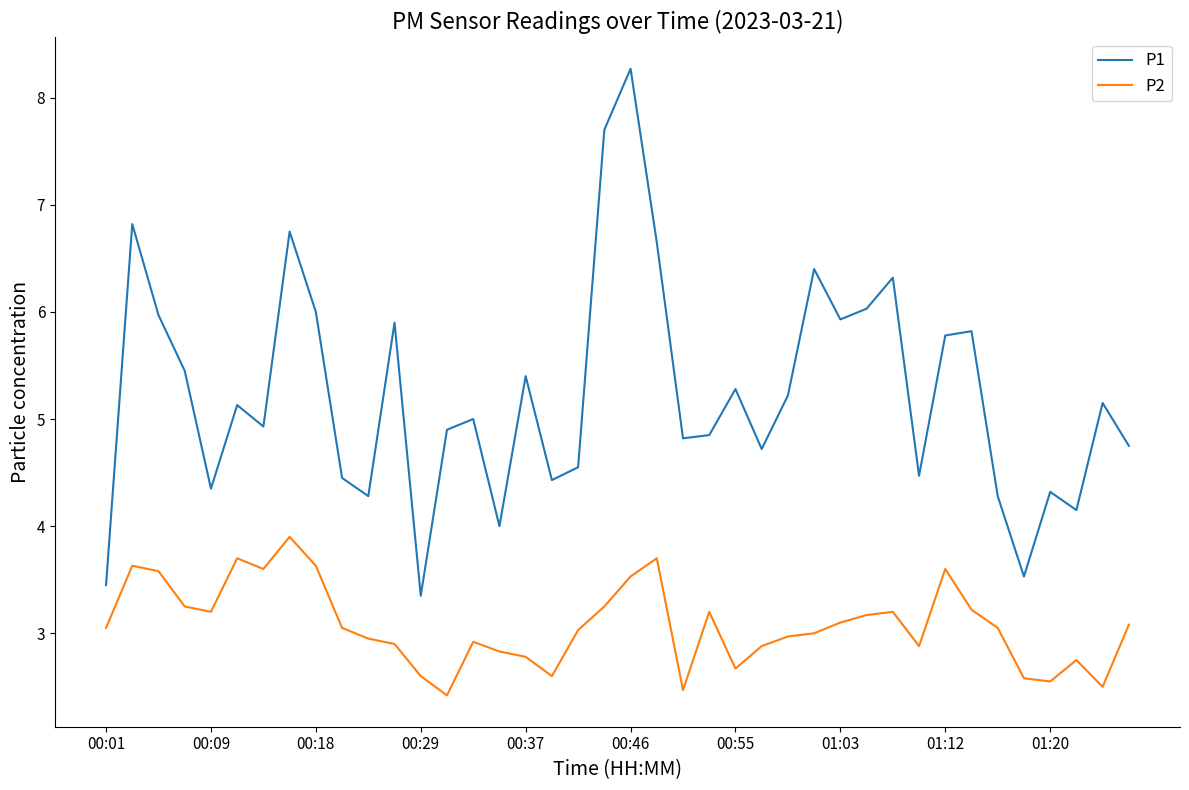

Which series has the widest spread of values?

P1